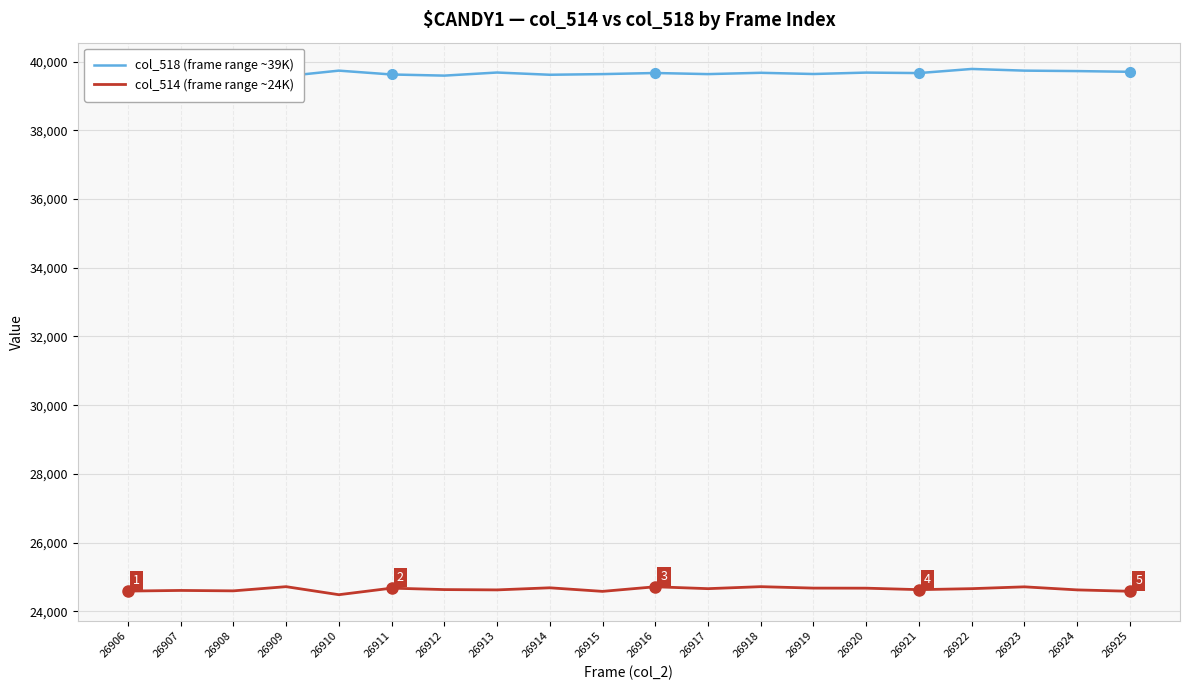

True or false: col_518 (frame range ~39K) and col_514 (frame range ~24K) cross at least once.

False